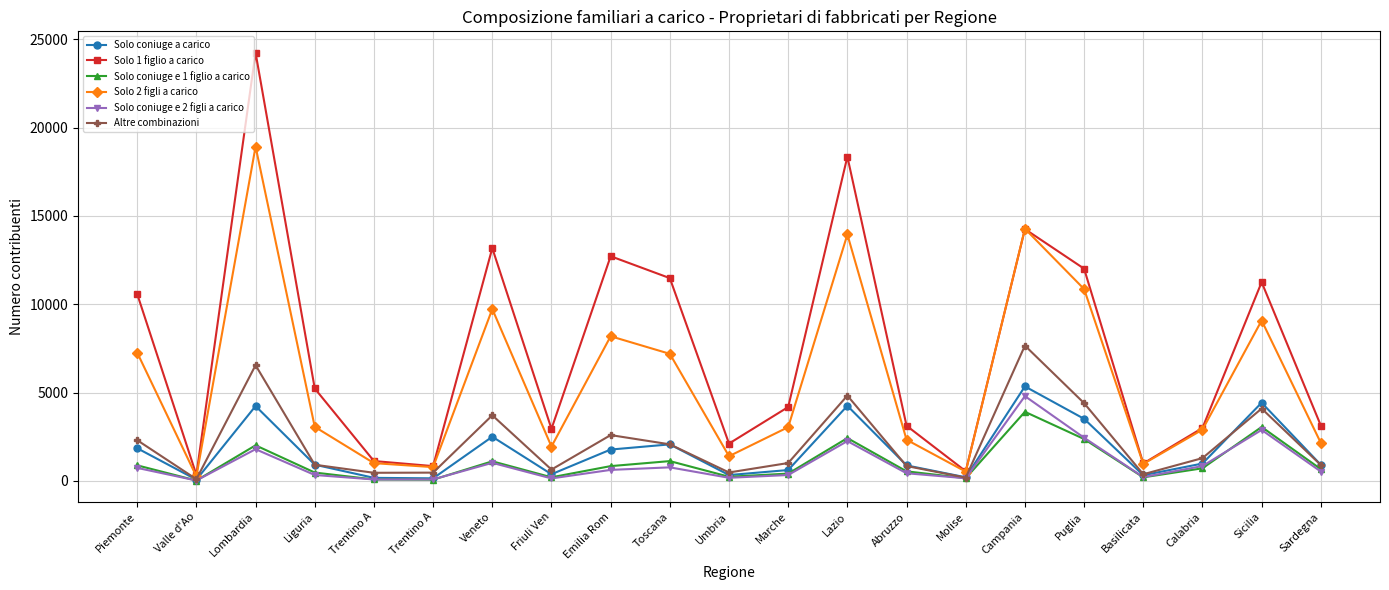

What are all the series names shown in the legend?

Solo coniuge a carico, Solo 1 figlio a carico, Solo coniuge e 1 figlio a carico, Solo 2 figli a carico, Solo coniuge e 2 figli a carico, Altre combinazioni